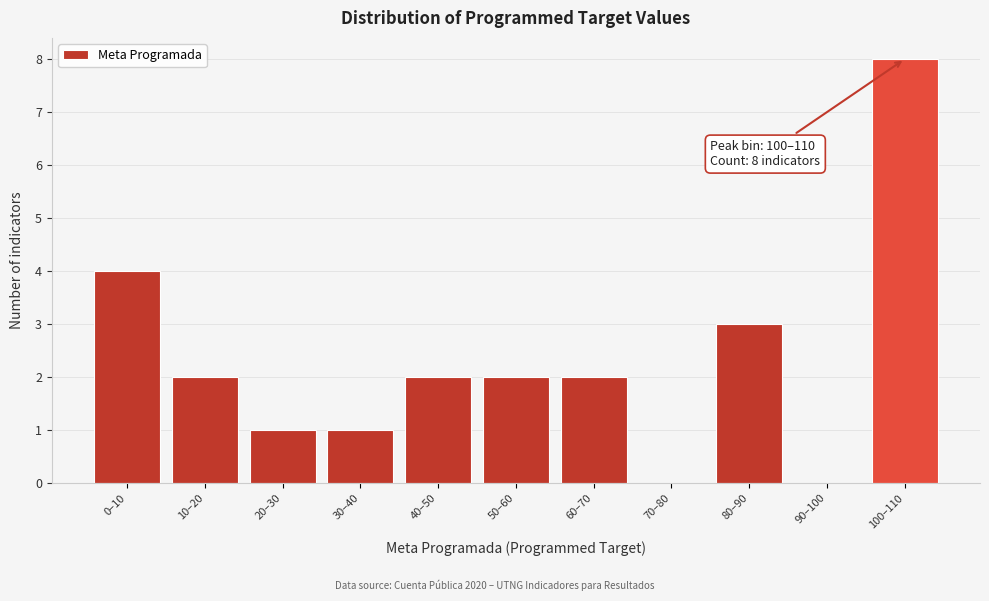

Reading left to right, what are all the values shown in this chart?

0–10=4	10–20=2	20–30=1	30–40=1	40–50=2	50–60=2	60–70=2	70–80=0	80–90=3	90–100=0	100–110=8